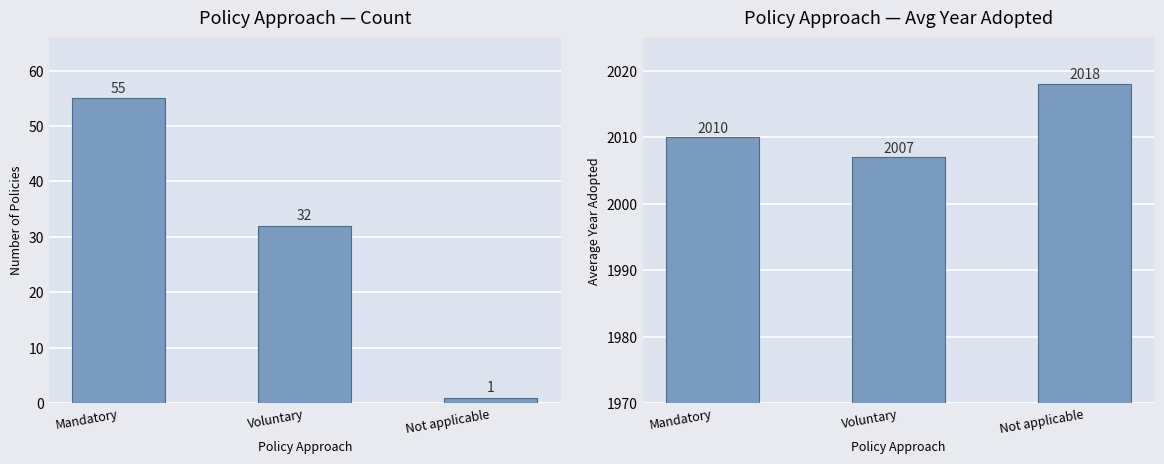

Which label corresponds to the largest value in the chart?

Not applicable